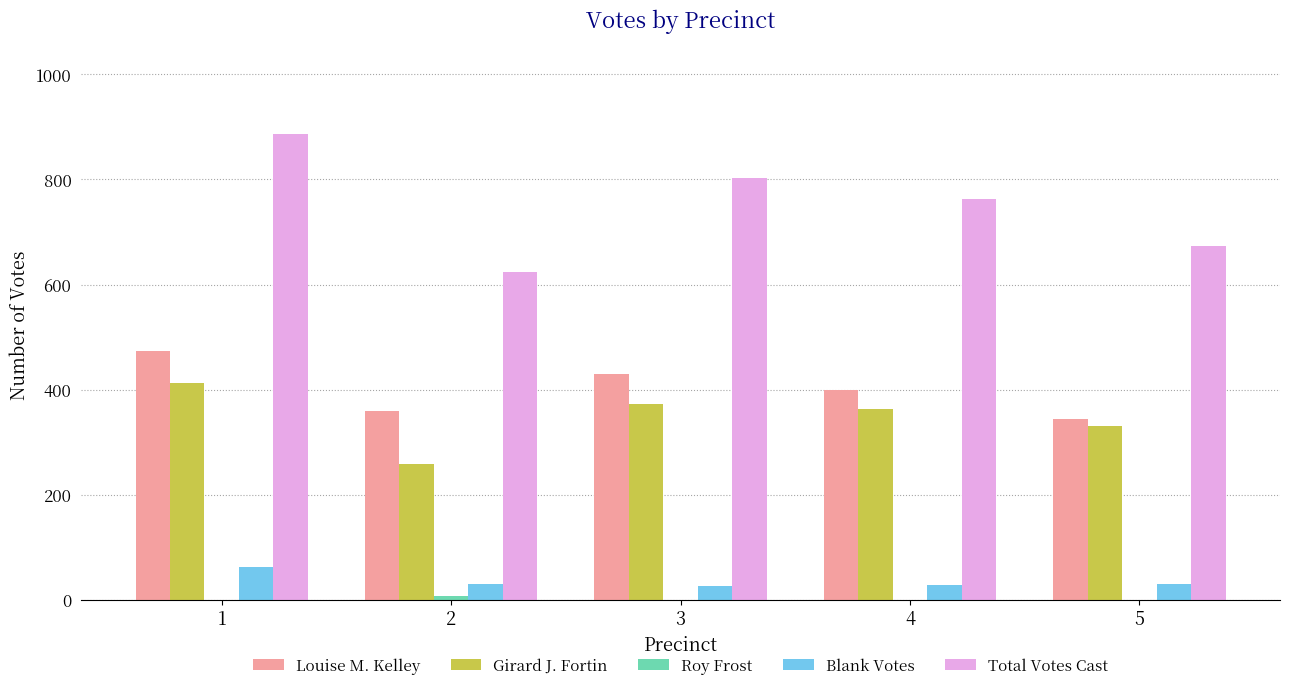

The value of Louise M. Kelley at 4 is 593. True or false?

False